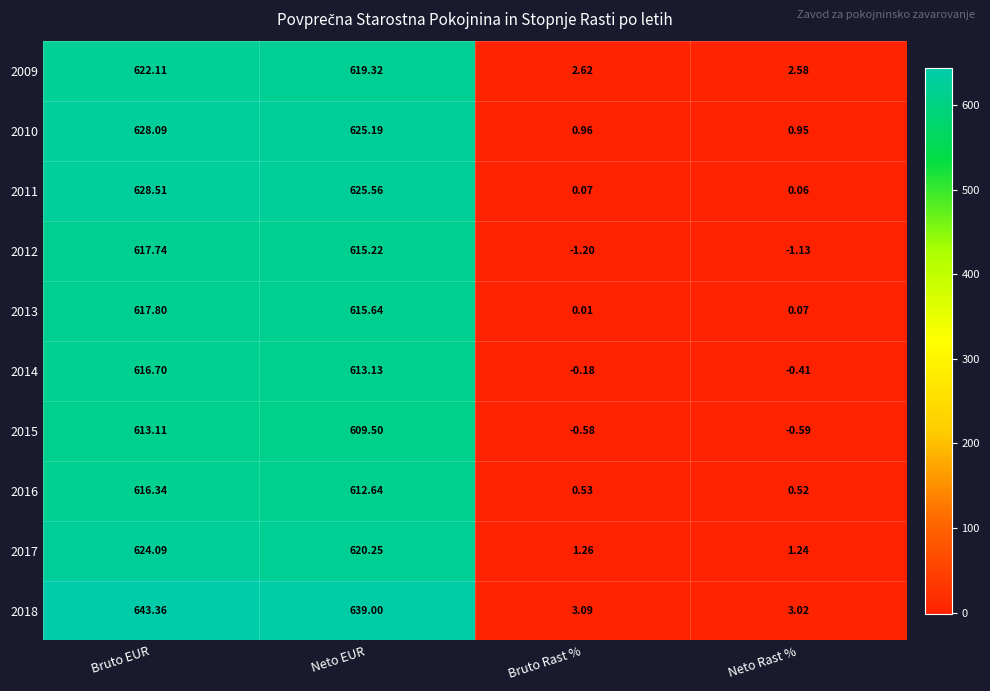

Which series has the widest spread of values?

2018